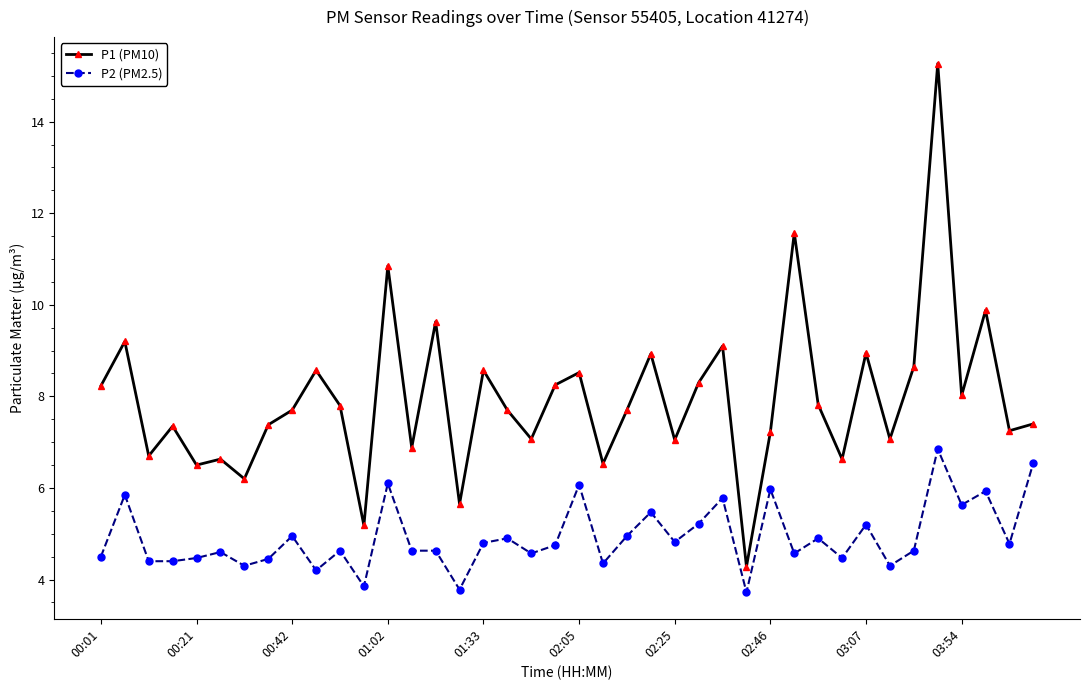

True or false: P1 (PM10) and P2 (PM2.5) intersect in this chart.

False